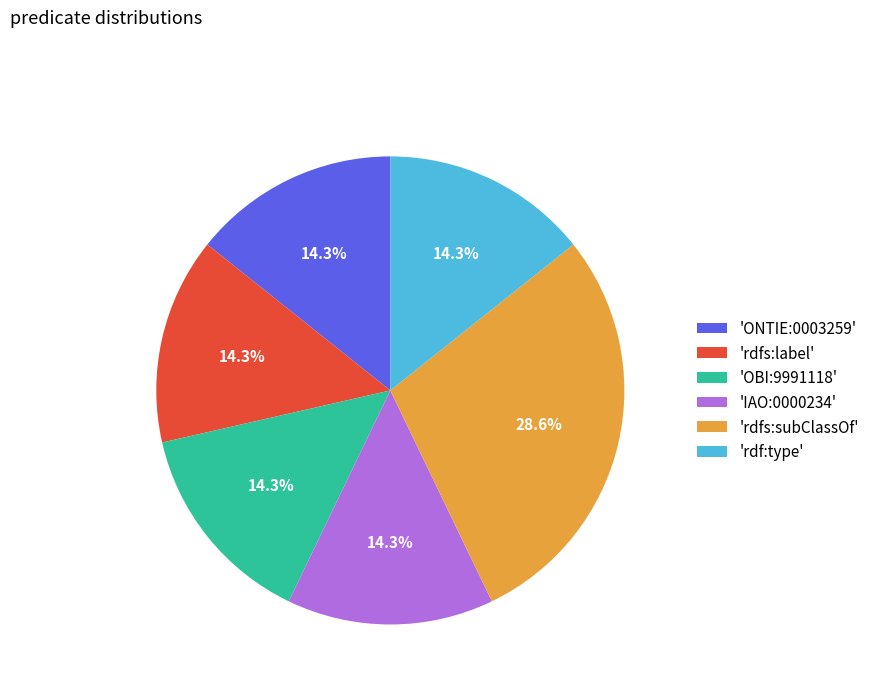

Count the number of slices in the pie.

6